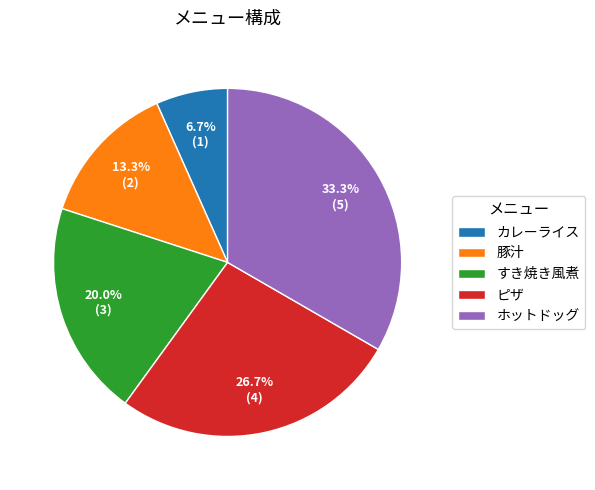

To the nearest percent, what is the combined percentage of 豚汁 and ピザ?

40%